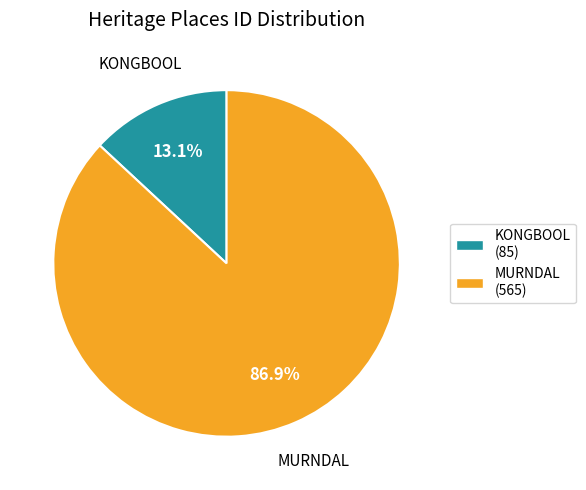

To the nearest percent, what is the difference between the KONGBOOL and MURNDAL slice percentages?

74%